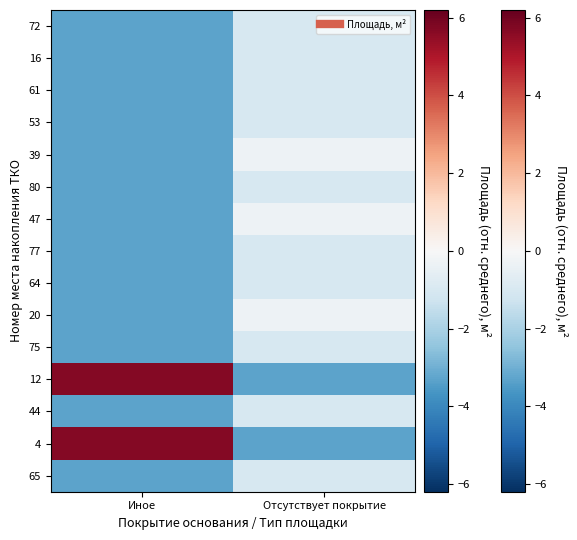

Reading left to right, extract all data points from this chart.

72: Иное=-3.3	Отсутствует покрытие=-1.0
16: Иное=-3.3	Отсутствует покрытие=-1.0
61: Иное=-3.3	Отсутствует покрытие=-1.0
53: Иное=-3.3	Отсутствует покрытие=-1.0
39: Иное=-3.3	Отсутствует покрытие=-0.3
80: Иное=-3.3	Отсутствует покрытие=-1.0
47: Иное=-3.3	Отсутствует покрытие=-0.3
77: Иное=-3.3	Отсутствует покрытие=-1.0
64: Иное=-3.3	Отсутствует покрытие=-1.0
20: Иное=-3.3	Отсутствует покрытие=-0.3
75: Иное=-3.3	Отсутствует покрытие=-1.0
12: Иное=5.7	Отсутствует покрытие=-3.3
44: Иное=-3.3	Отсутствует покрытие=-1.0
4: Иное=5.7	Отсутствует покрытие=-3.3
65: Иное=-3.3	Отсутствует покрытие=-1.0